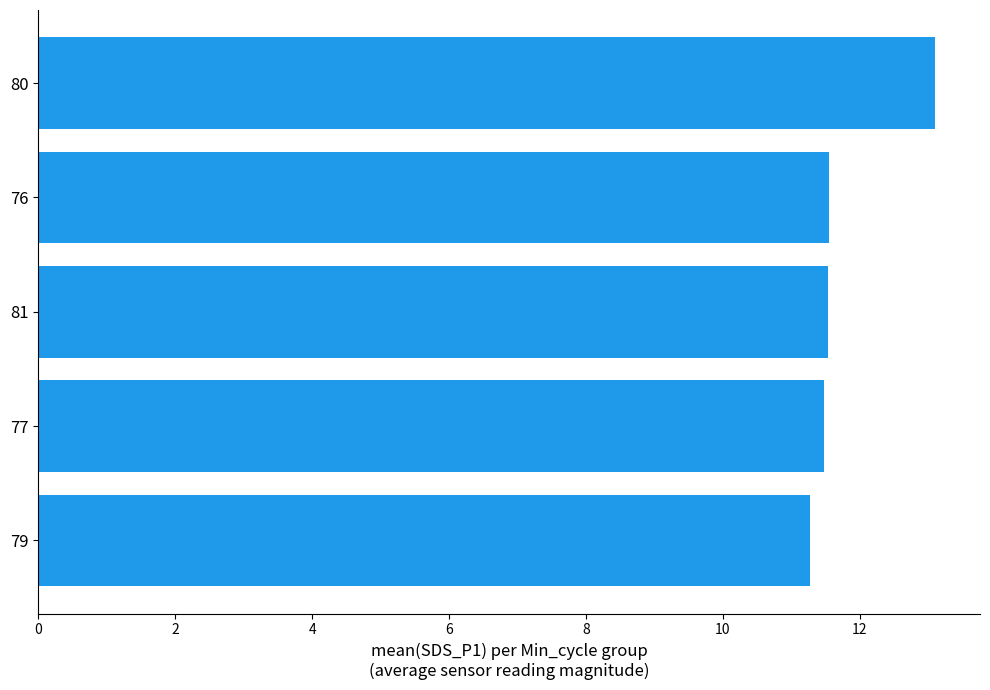

How many bars are there in total?

5